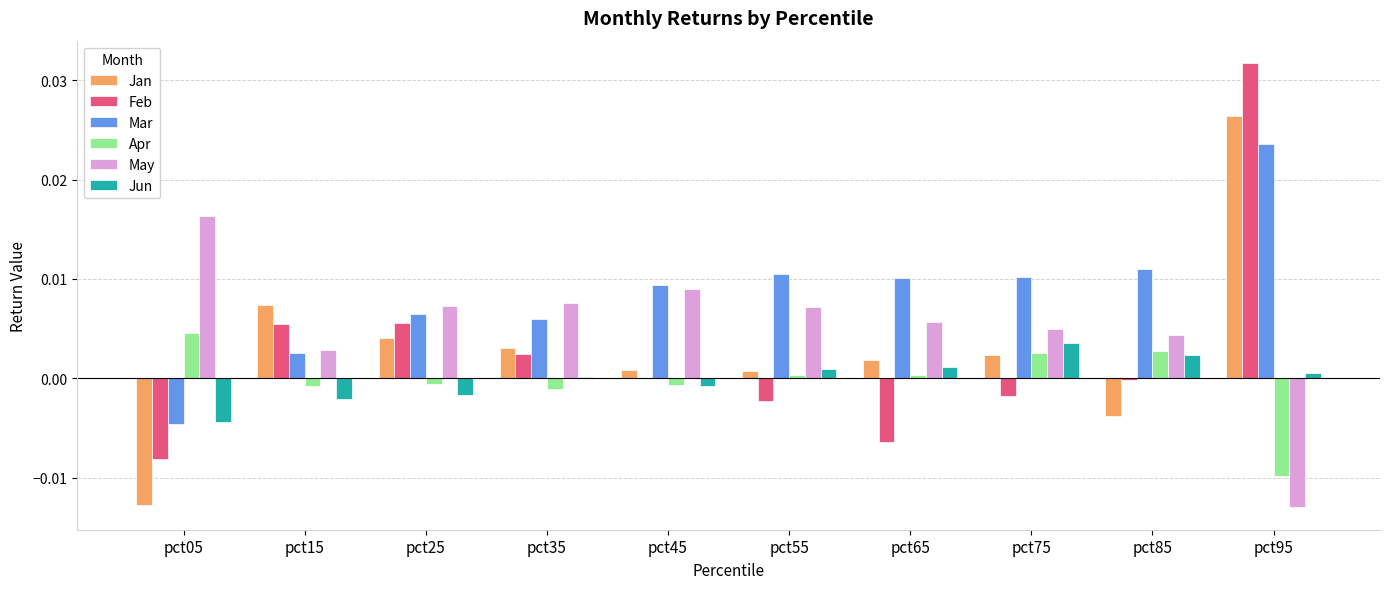

Is it true that Mar equals 0.0 at pct55?

True